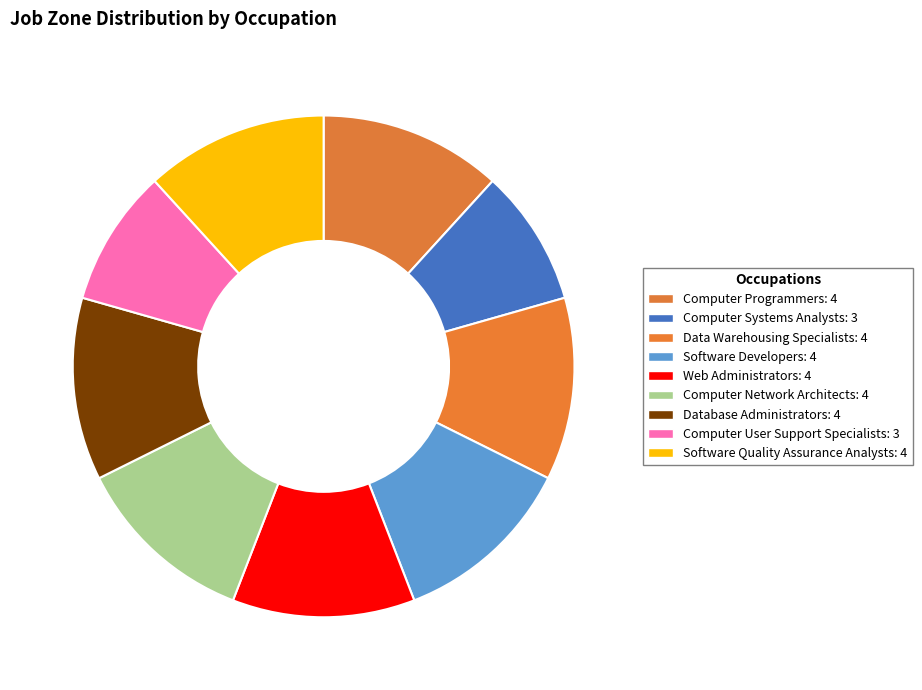

What percentage is the Data Warehousing Specialists slice, to the nearest percent?

12%